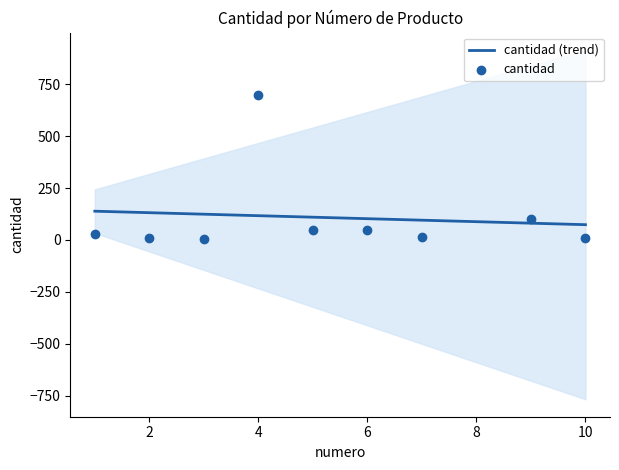

Approximately how many times larger is the value at 1 compared to 5?

0.6